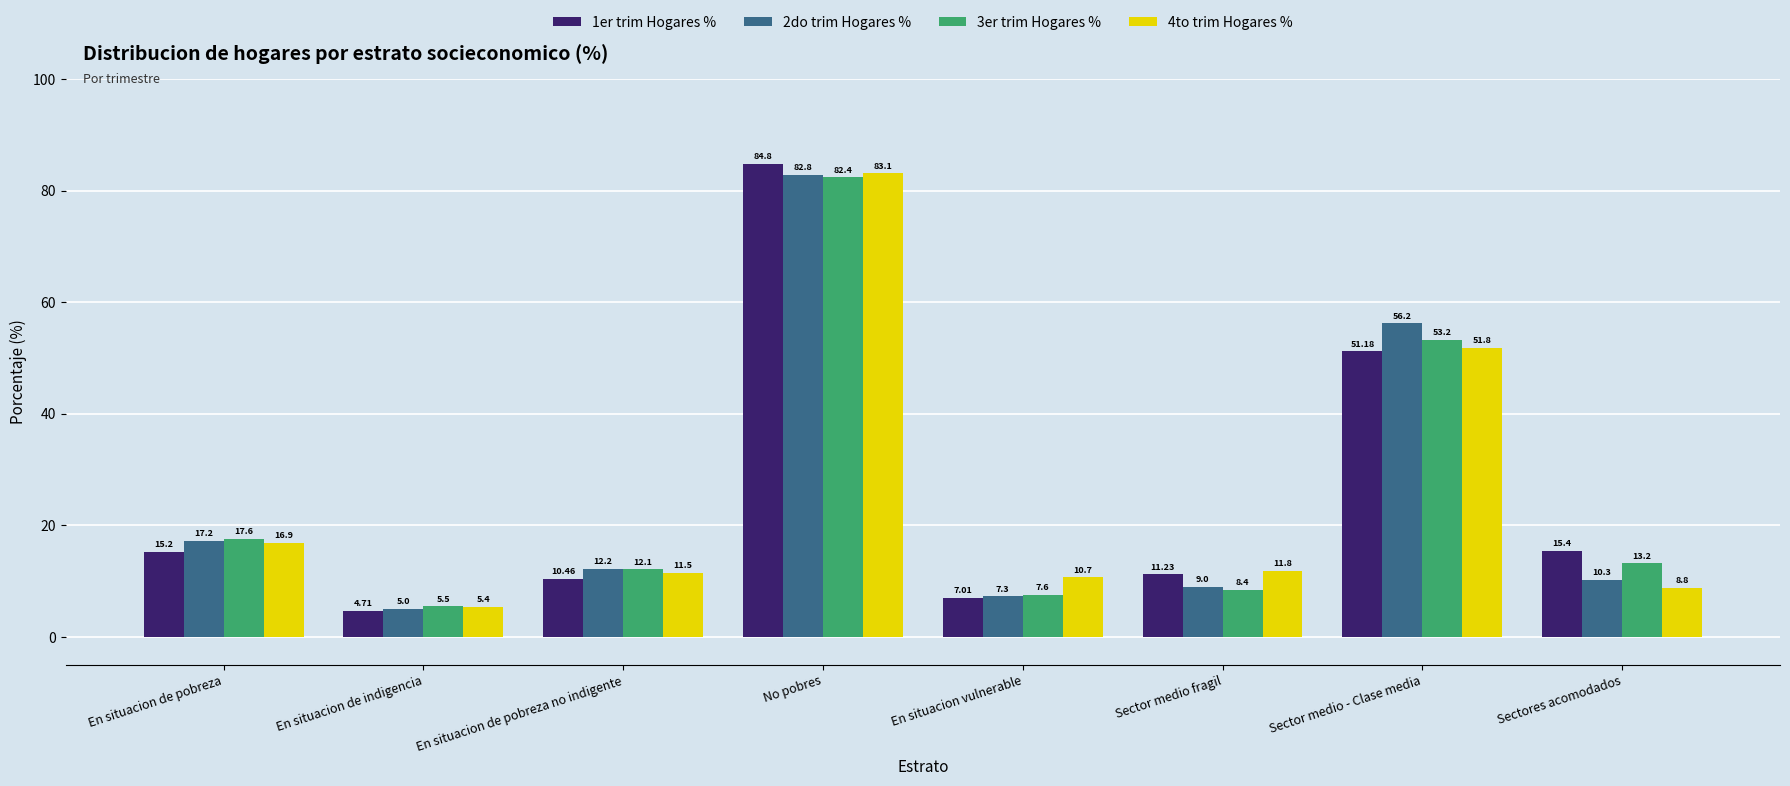

The 1er trim Hogares % series shows 84.8 at No pobres. True or false?

True